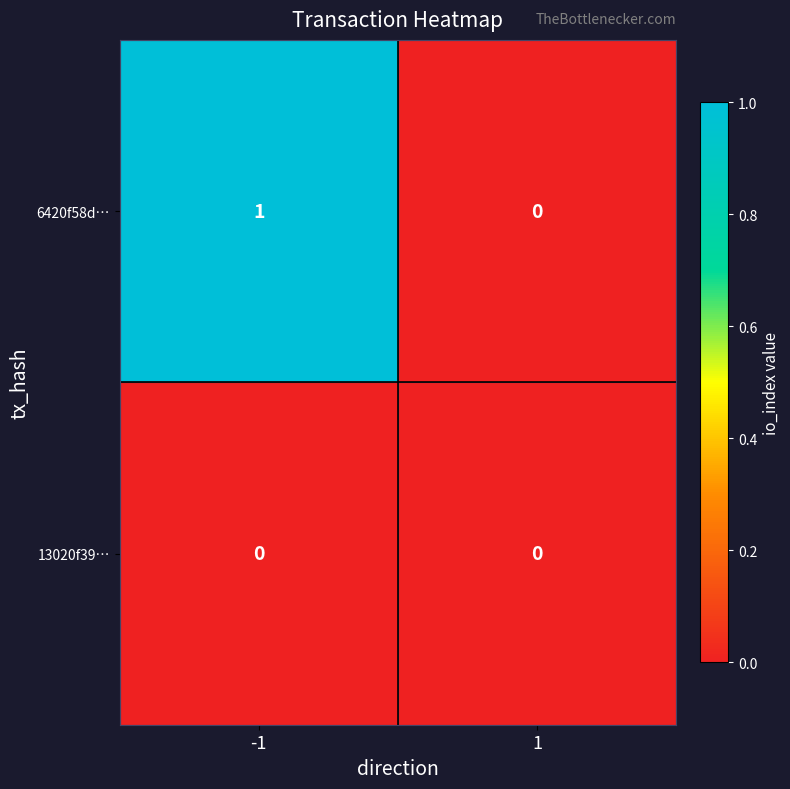

Reading left to right, extract all data points from this chart.

6420f58d…: 1	0
13020f39…: 0	0